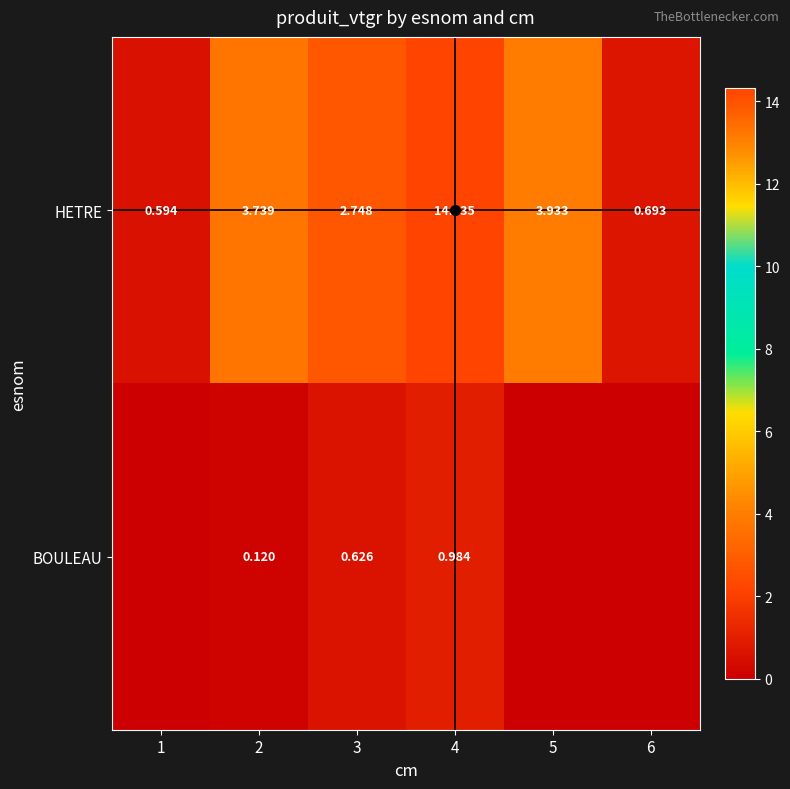

Which label corresponds to the largest value in the chart?

4